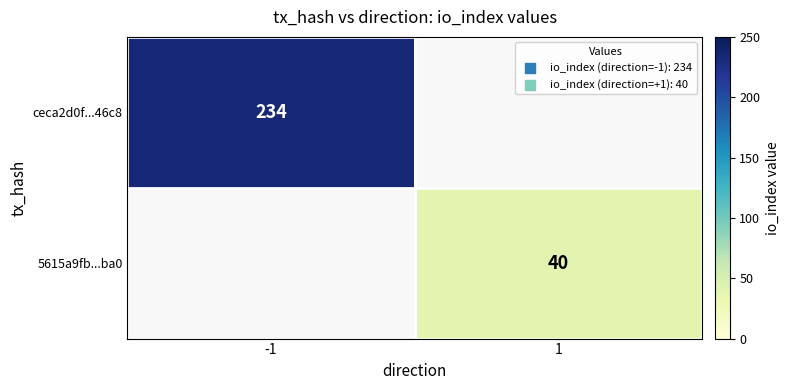

True or false: 5615a9fb...ba0 has a value of 40 at 1.

True